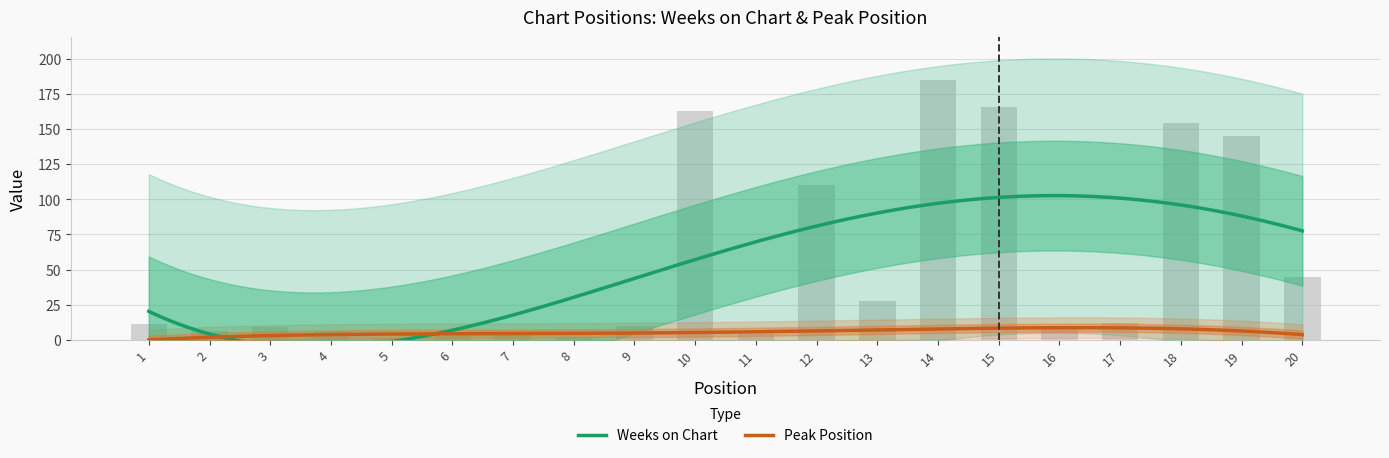

At which label is the value closest to 93?

12